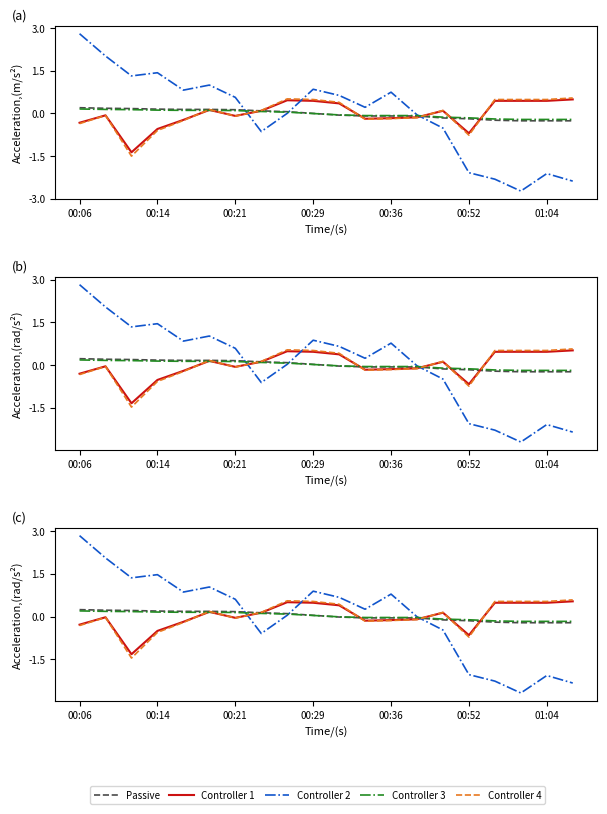

Which series has the widest spread of values?

Controller 2